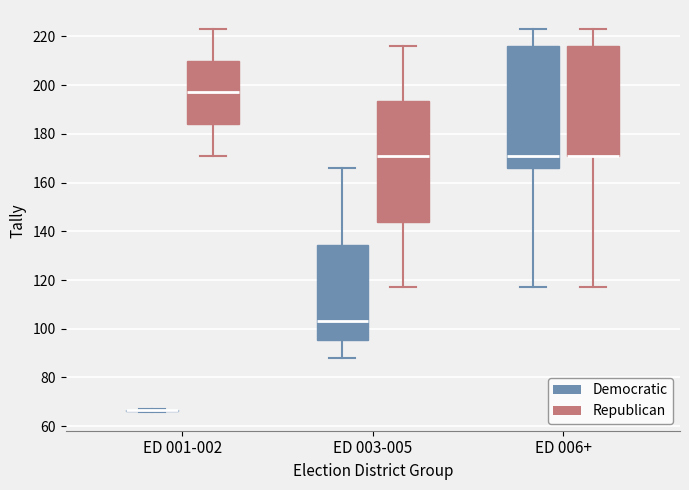

Reading left to right, transcribe this box plot: for each box, give where its median line is, the range the box spans, and where its two whiskers end, as read against the y-axis. The values are not printed on the chart, so give them approximately, as read against the axis.

ED 001-002 (Democratic): box collapsed to a line at 66, whiskers 66 to 68
ED 001-002 (Republican): median 198, box 184 to 210, whiskers 172 to 224
ED 003-005 (Democratic): median 104, box 96 to 134, whiskers 88 to 166
ED 003-005 (Republican): median 172, box 144 to 194, whiskers 118 to 216
ED 006+ (Democratic): median 172, box 166 to 216, whiskers 118 to 224
ED 006+ (Republican): median 172 (drawn on the box's lower edge), box 172 to 216, whiskers 118 to 224